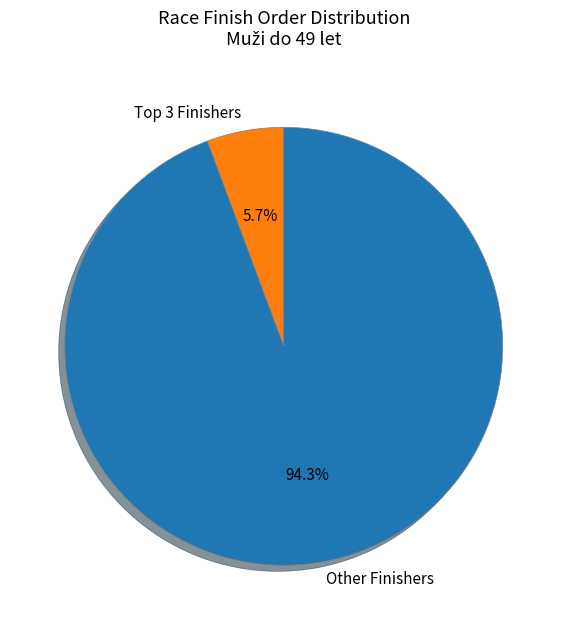

Which category has the biggest portion of the pie?

Other Finishers